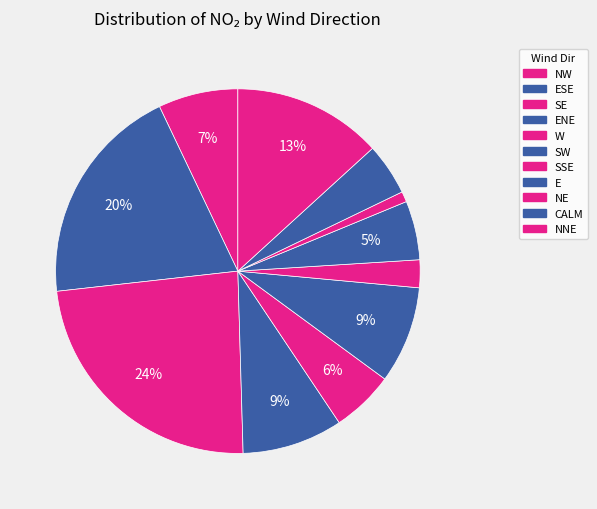

How many segments does this pie chart have?

11